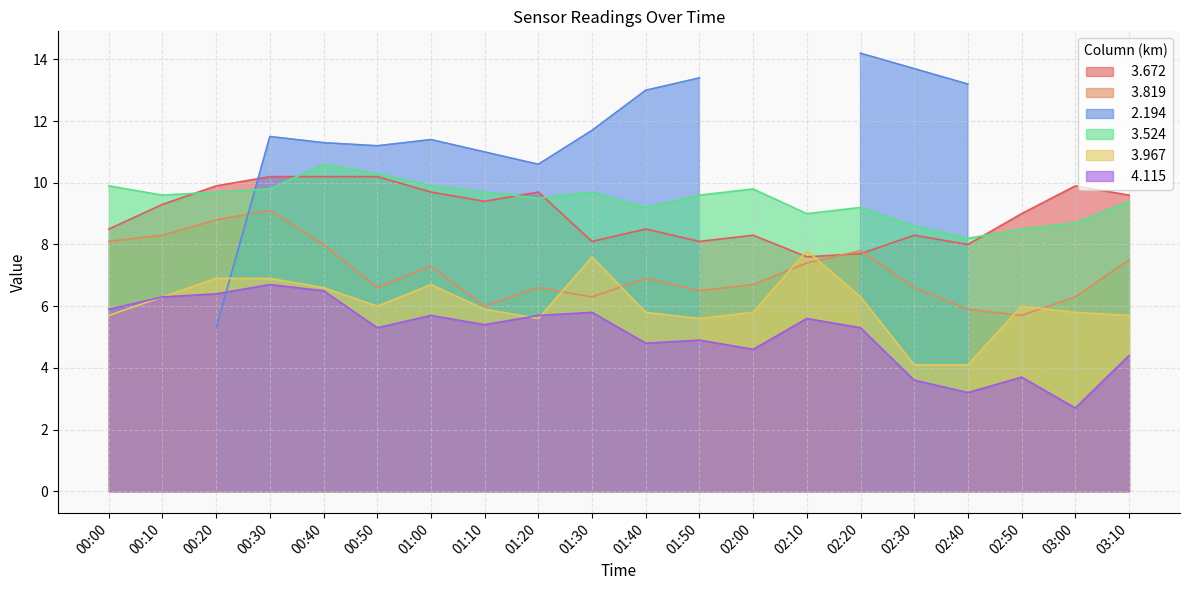

What is the difference between the   3.967 values at 02:30 and 01:20?

1.5